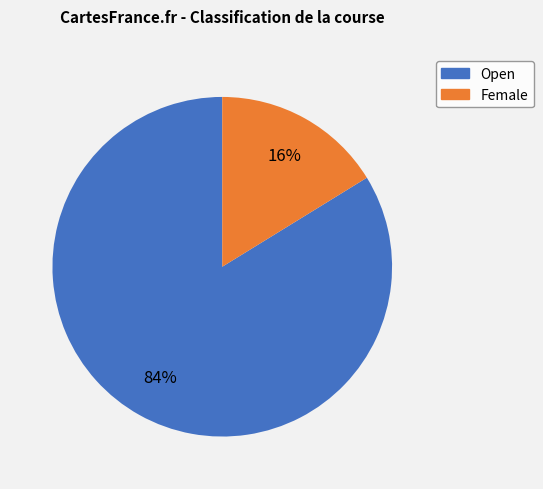

What is the ratio of the value at Female to the value at Open?

0.2